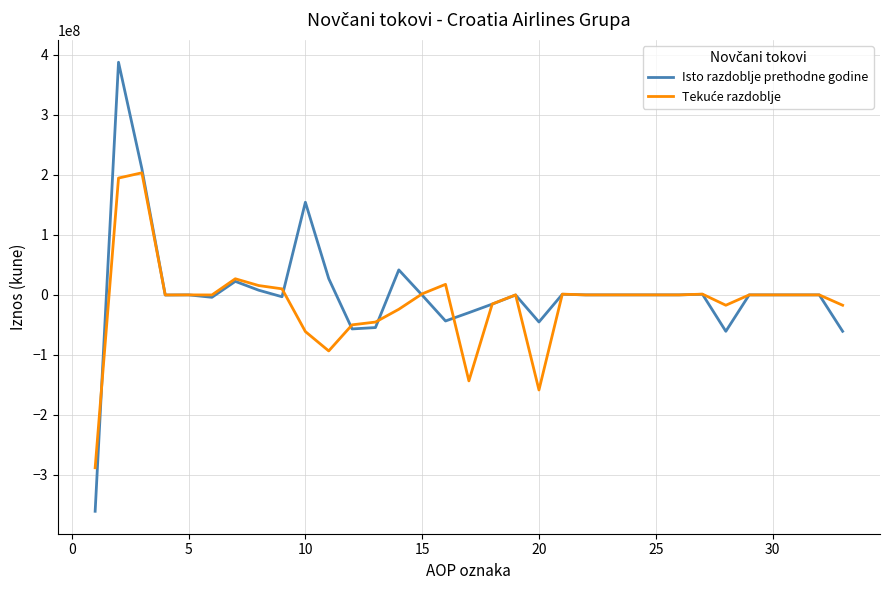

Which series has the largest range (max minus min)?

Isto razdoblje prethodne godine